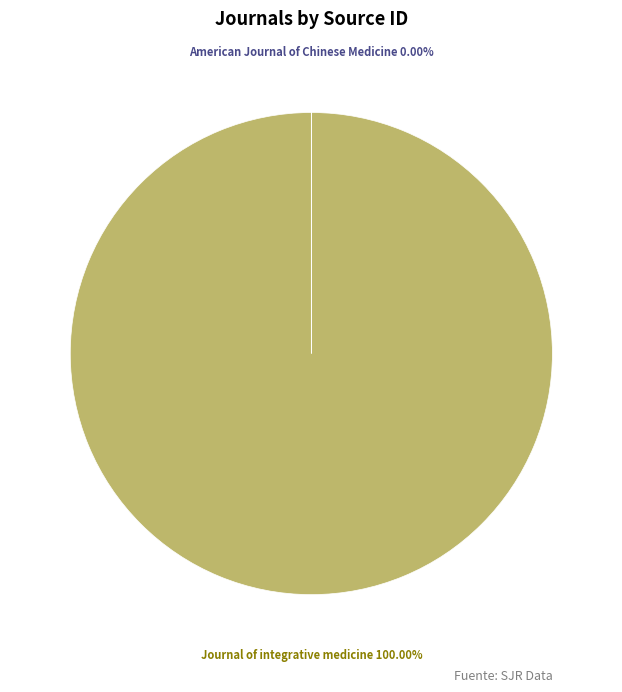

Which category has the smallest portion of the pie?

American Journal of Chinese Medicine